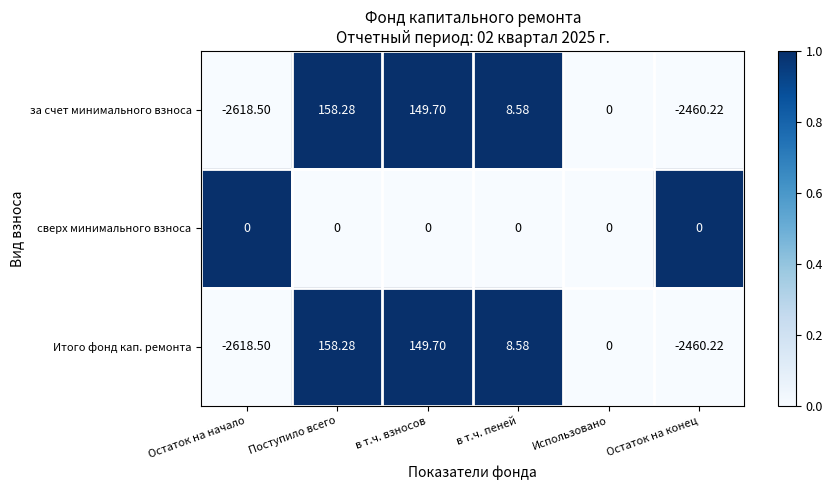

Which category has the lowest value across all series?

Остаток на начало